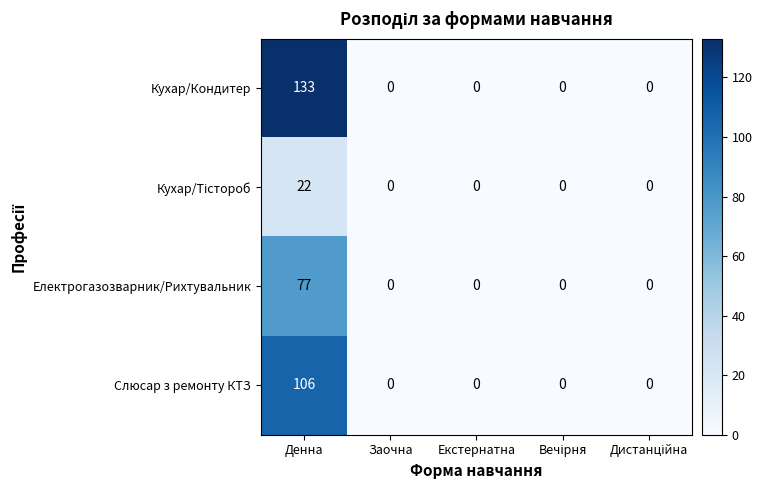

At which category is the sum across all series the highest?

Денна